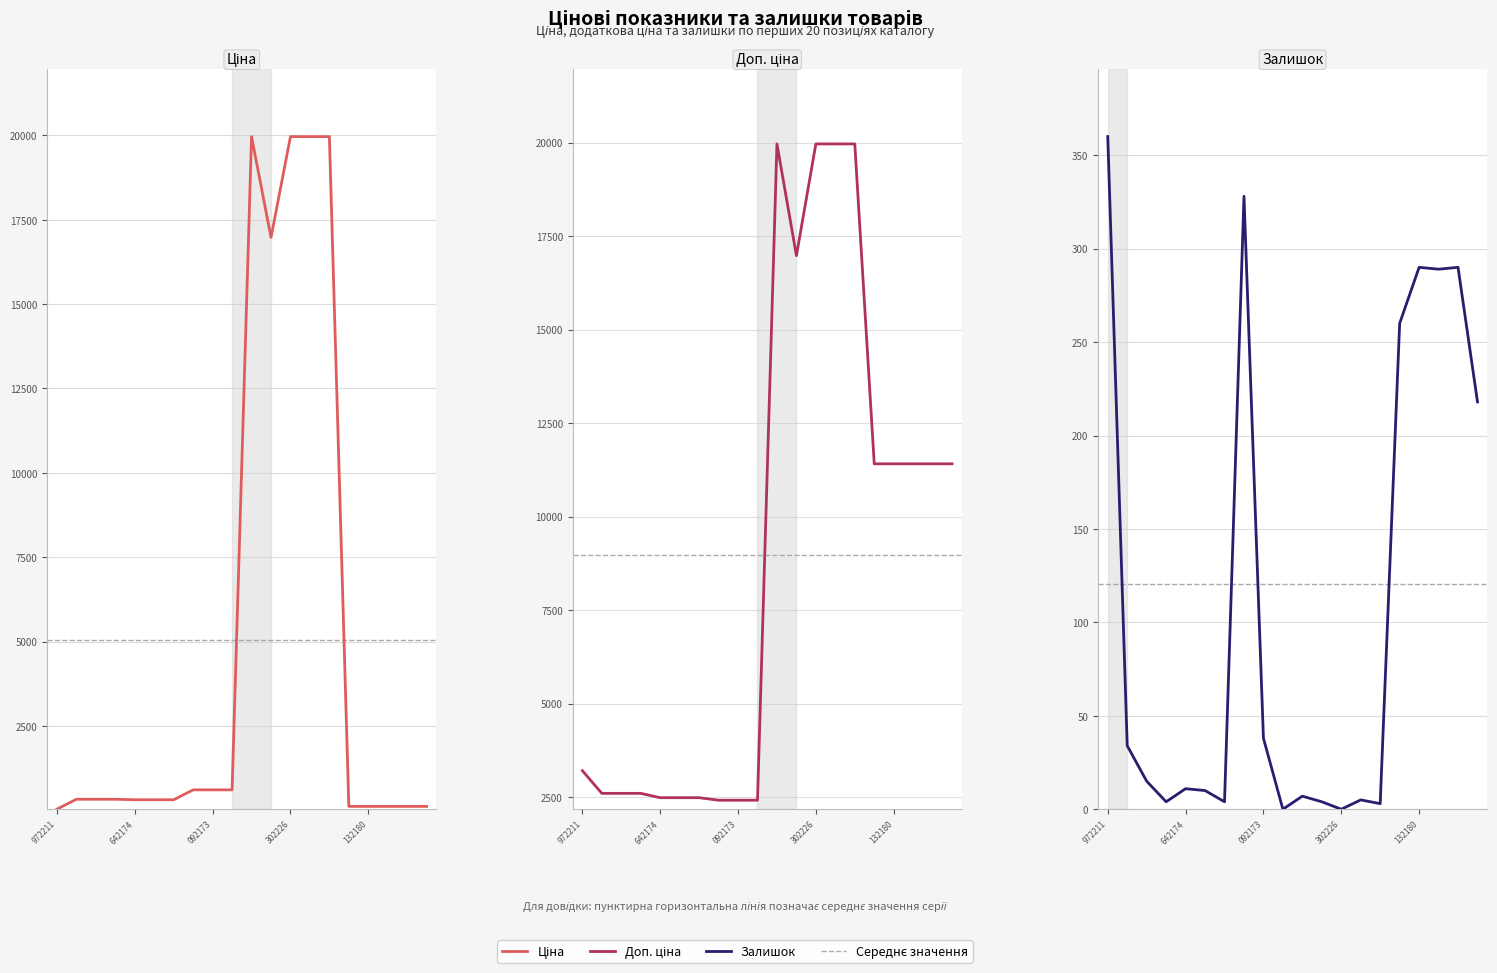

Which series has the largest total across all categories?

Доп. ціна